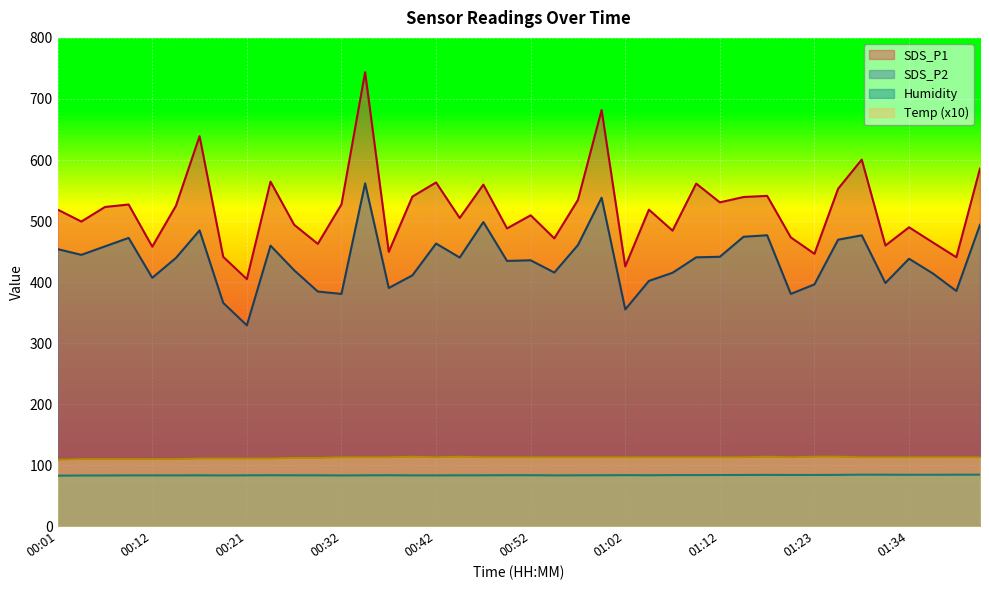

True or false: SDS_P2 has more than 2 points higher than both neighbors.

True